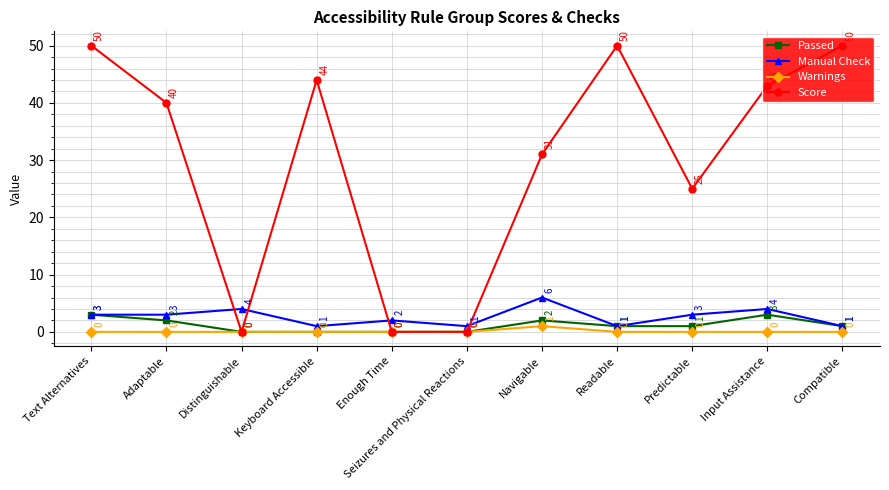

What is the sum of all Passed values?

13